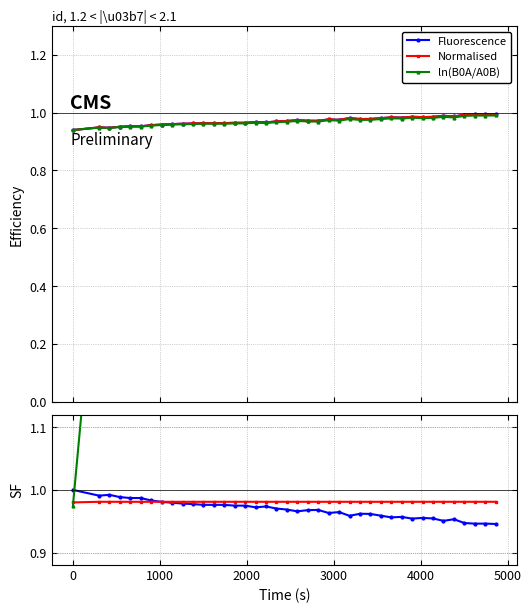

What is the average value of the ln(B0A/A0B) series?

1.0